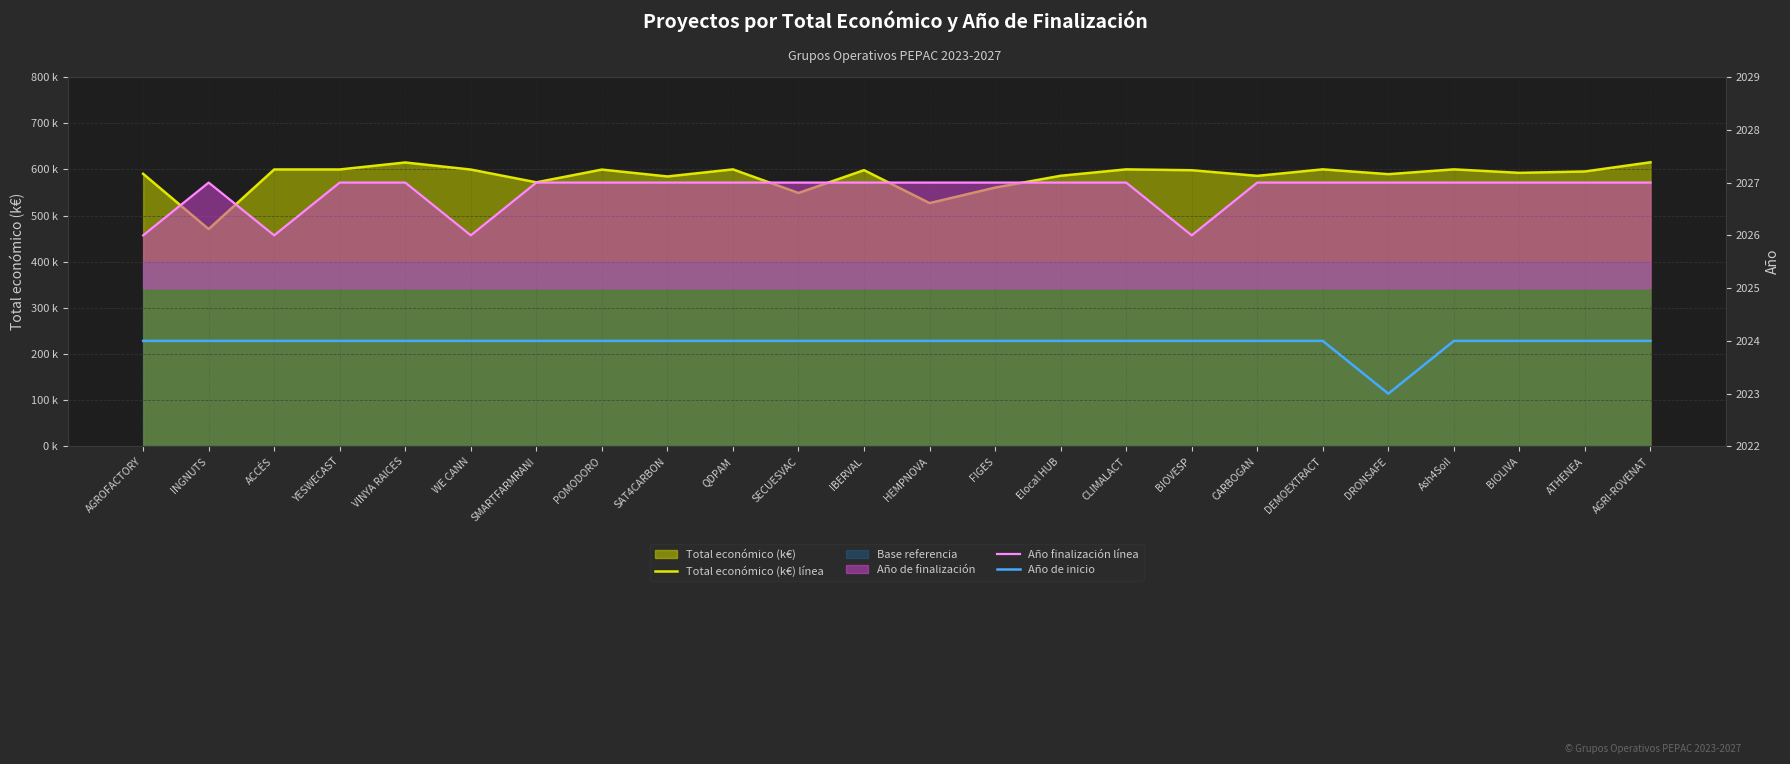

True or false: Total económico (k€) línea and Año finalización línea intersect in this chart.

False